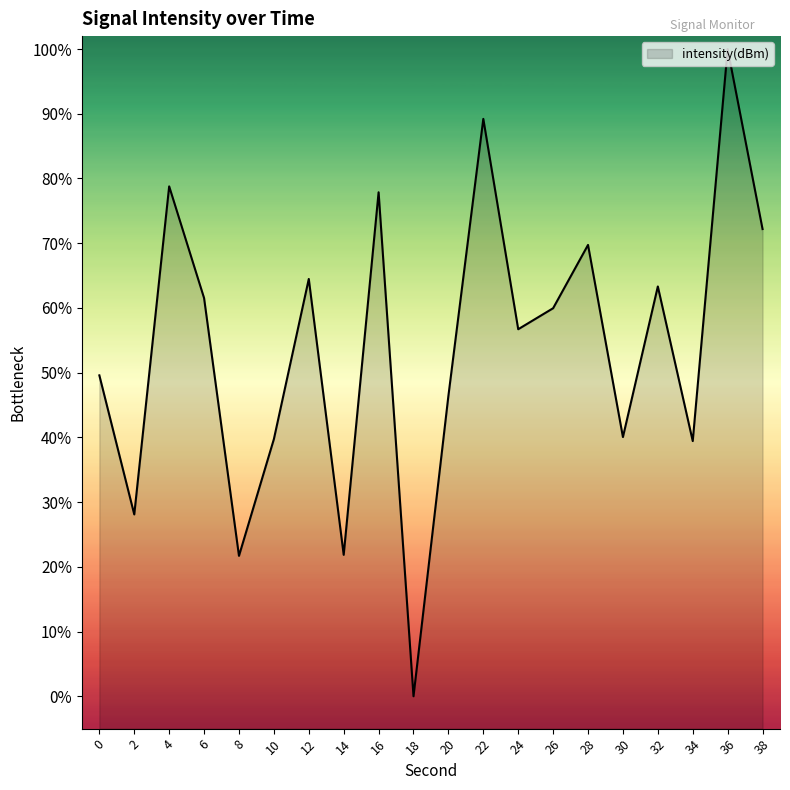

How many categories are shown in the chart?

20